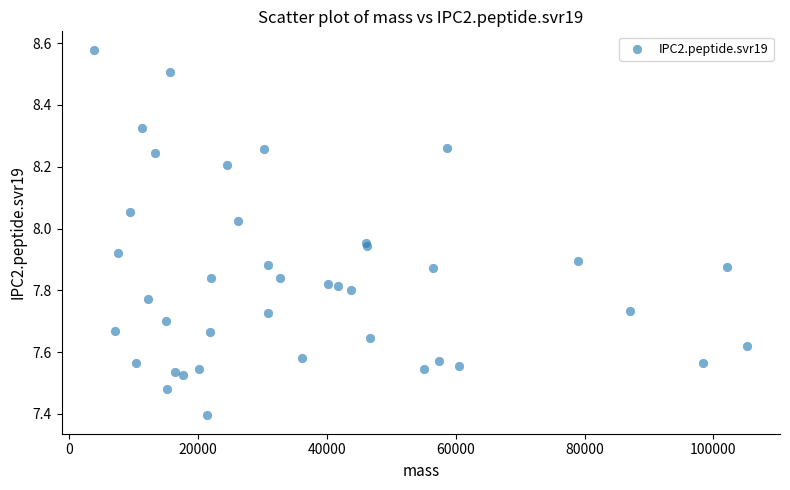

What Y value in the scatter plot is closest to 7?

7.4